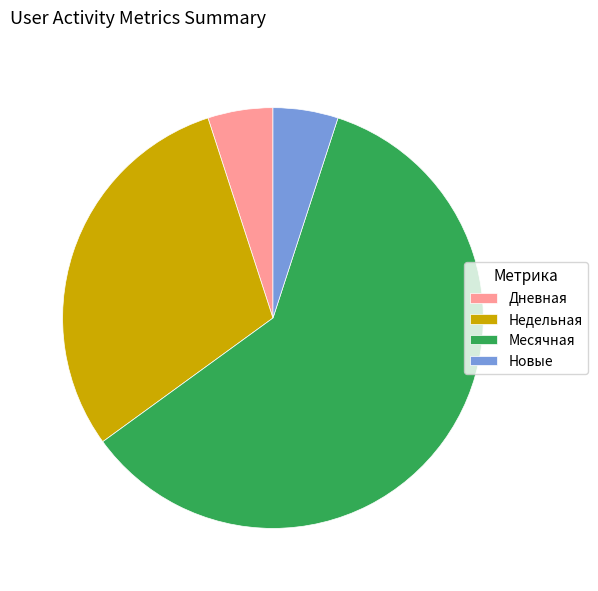

What is the majority slice?

Месячная